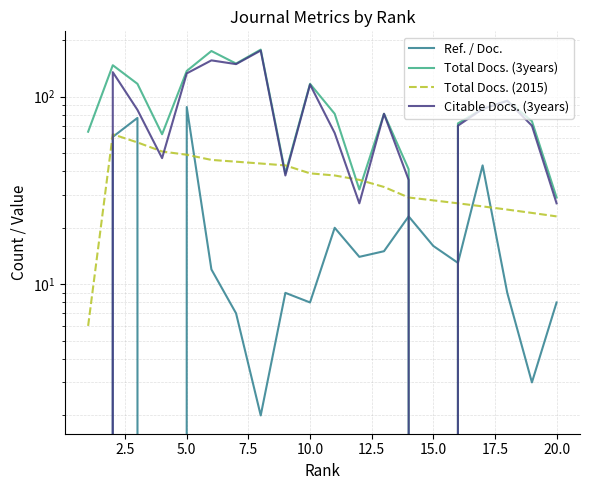

How many positive values does the Citable Docs. (3years) series have?

18